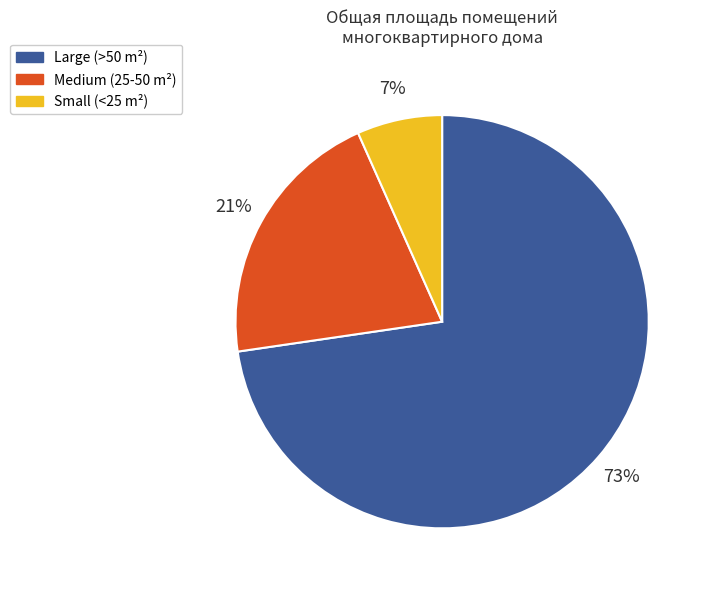

Is there a majority slice in this chart?

Yes